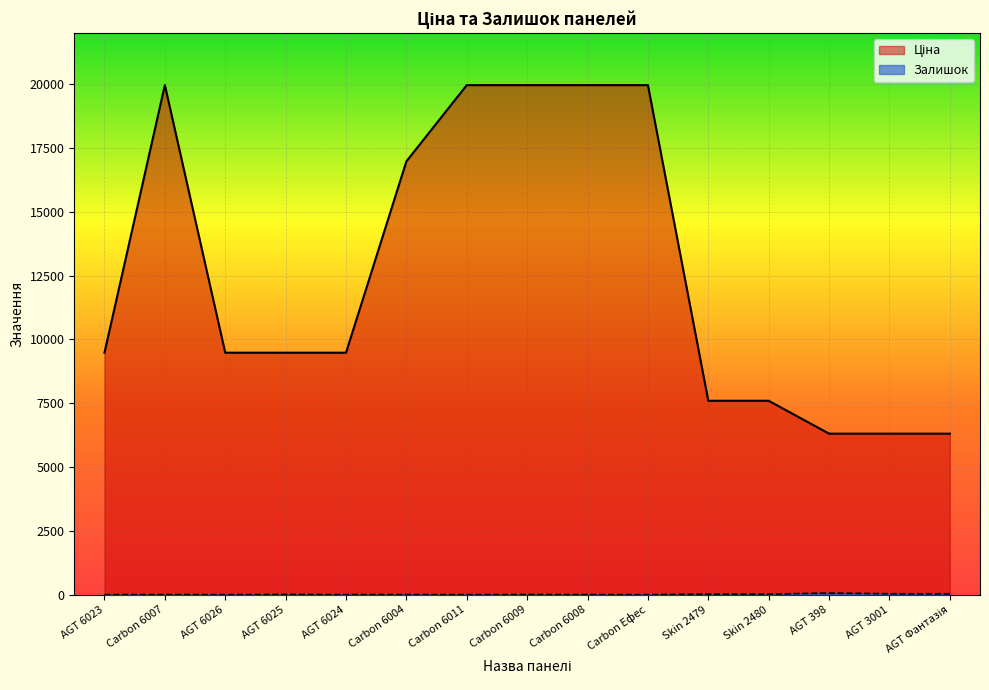

Reading left to right, extract all data points from this chart.

Ціна: AGT 6023=9480.1	Carbon 6007=19964.2	AGT 6026=9480.1	AGT 6025=9480.1	AGT 6024=9480.1	Carbon 6004=16976.3	Carbon 6011=19964.2	Carbon 6009=19964.2	Carbon 6008=19964.2	Carbon Ефес=19964.2	Skin 2479=7596.5	Skin 2480=7596.5	AGT 398=6308.8	AGT 3001=6308.8	AGT Фантазія=6308.8
Залишок: AGT 6023=0.0	Carbon 6007=5.0	AGT 6026=0.0	AGT 6025=8.0	AGT 6024=2.0	Carbon 6004=4.0	Carbon 6011=1.0	Carbon 6009=5.0	Carbon 6008=3.0	Carbon Ефес=0.0	Skin 2479=20.0	Skin 2480=21.0	AGT 398=65.0	AGT 3001=36.0	AGT Фантазія=33.0